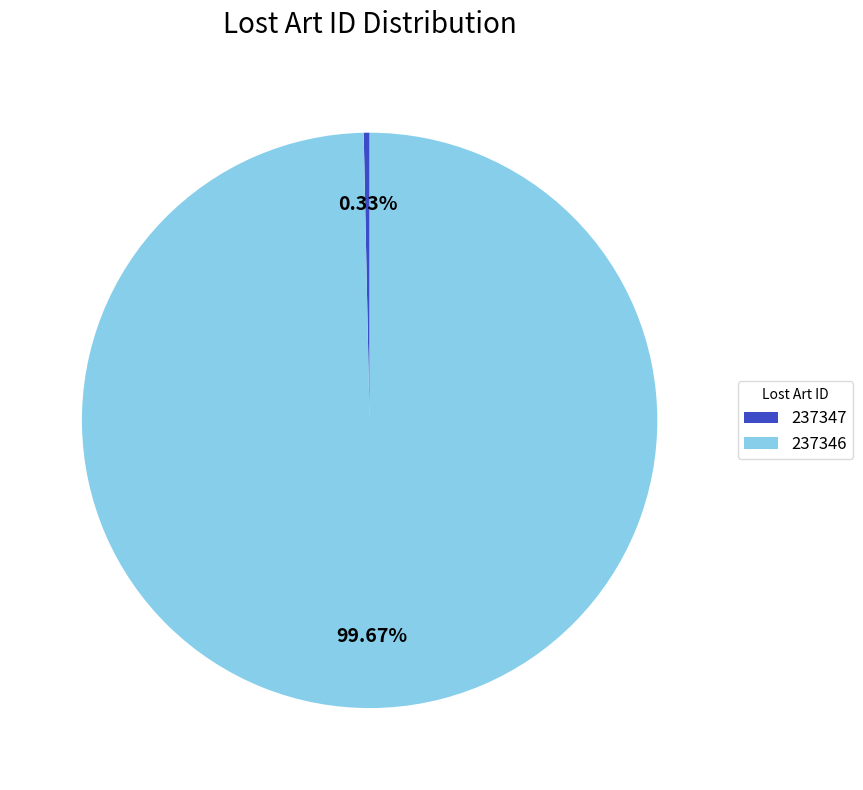

What percentage do 237347 and 237346 together represent?

100.0%